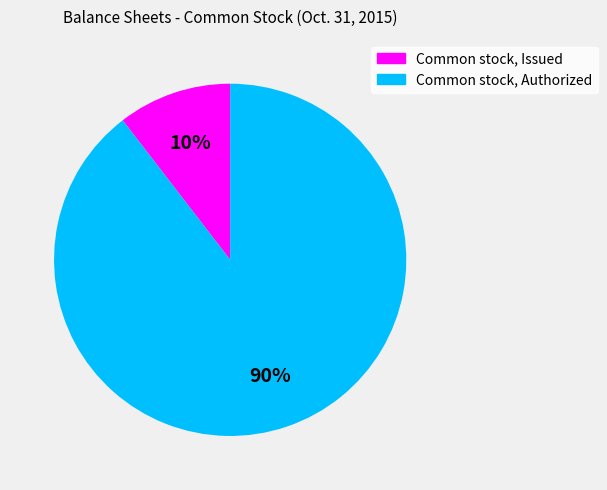

Is it true that Common stock, Issued is 10% of the pie?

True